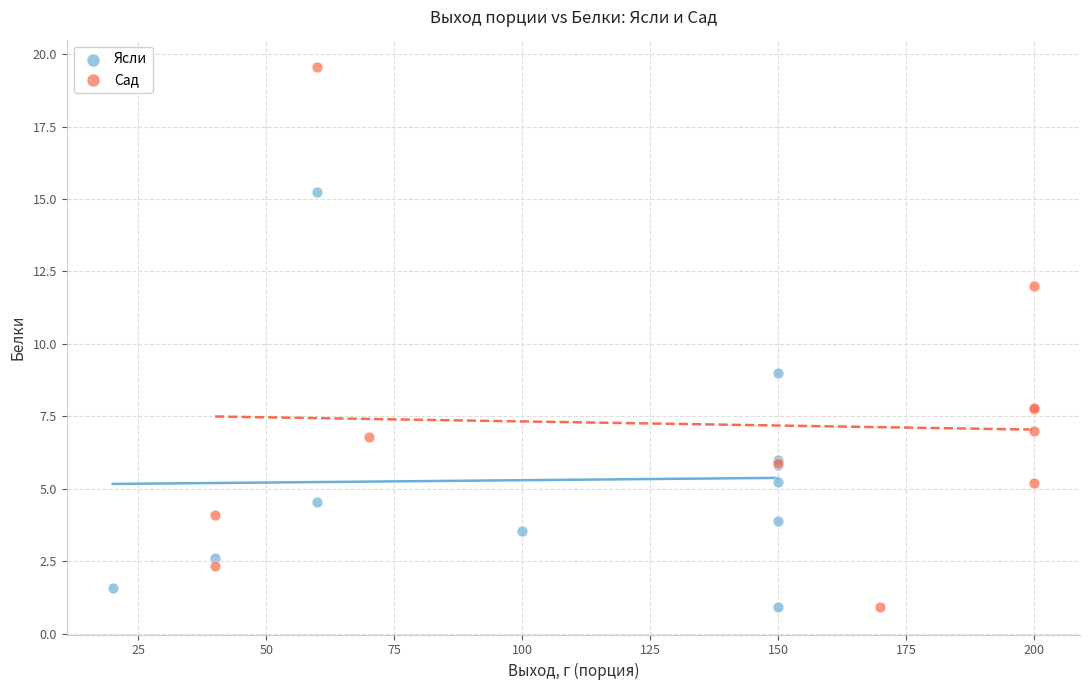

Which series reaches the maximum Y coordinate?

Сад